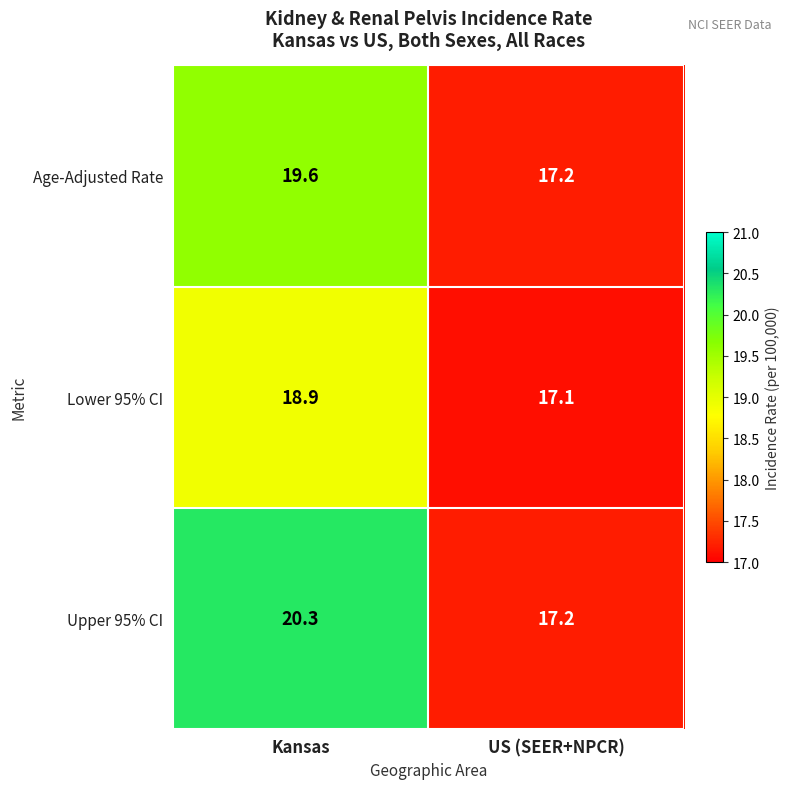

Which series has the largest range (max minus min)?

Upper 95% CI